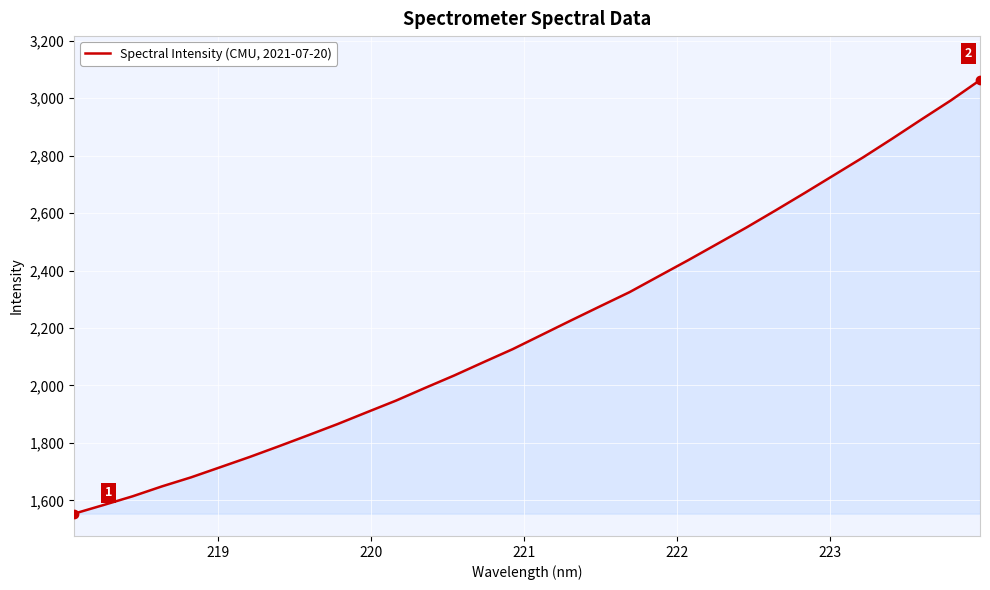

What is the minimum value shown in the chart?

1553.8